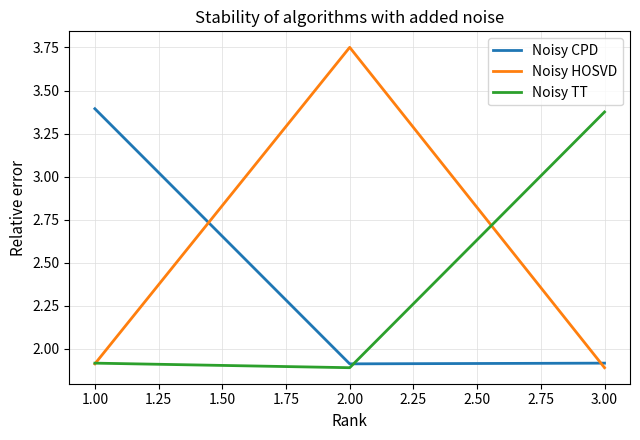

What is the difference between the maximum and minimum values in the Noisy CPD series?

1.5